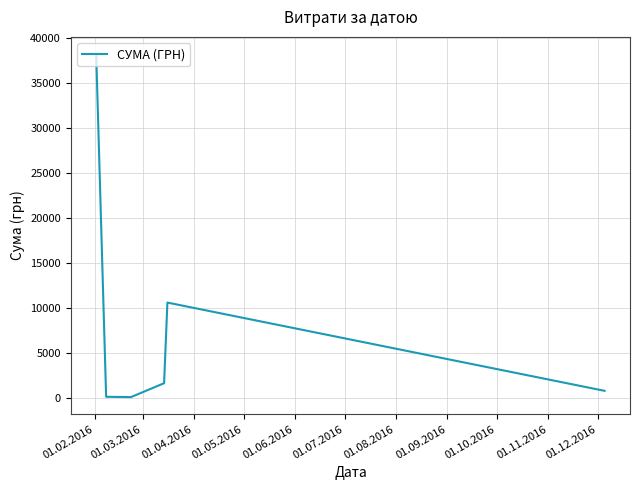

How many interior local valleys (lower than both neighbors) does the data have?

1